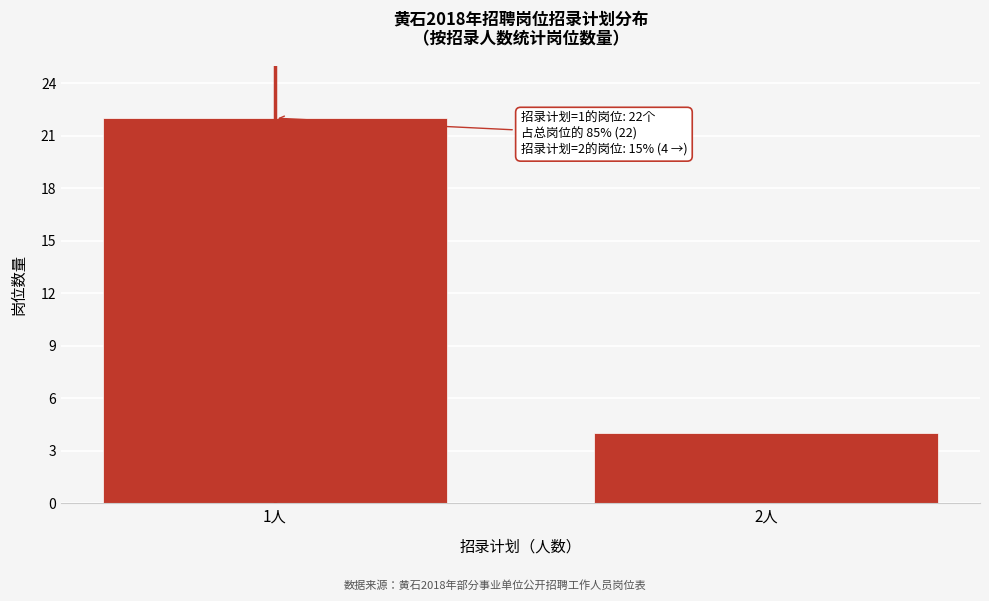

Reading left to right, extract all data points from this chart.

1人=22	2人=4